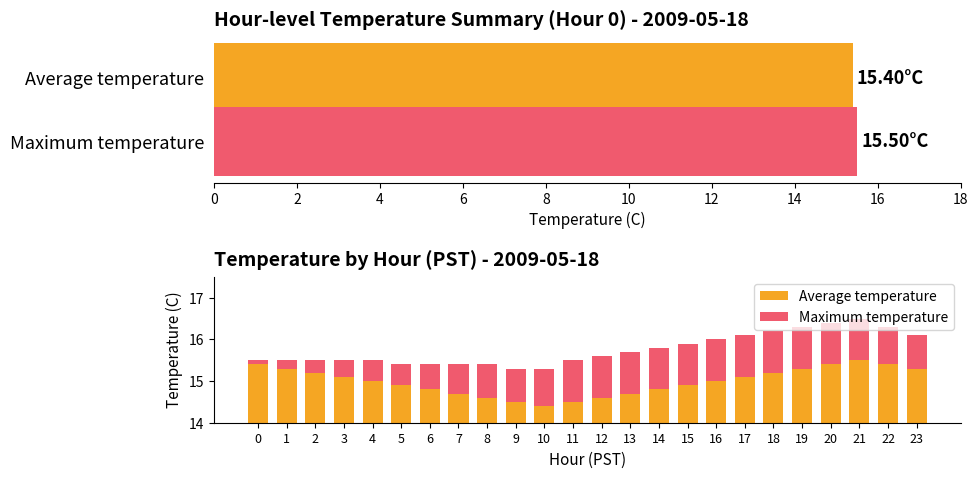

What is the difference between the values at 19 and 15?

0.4